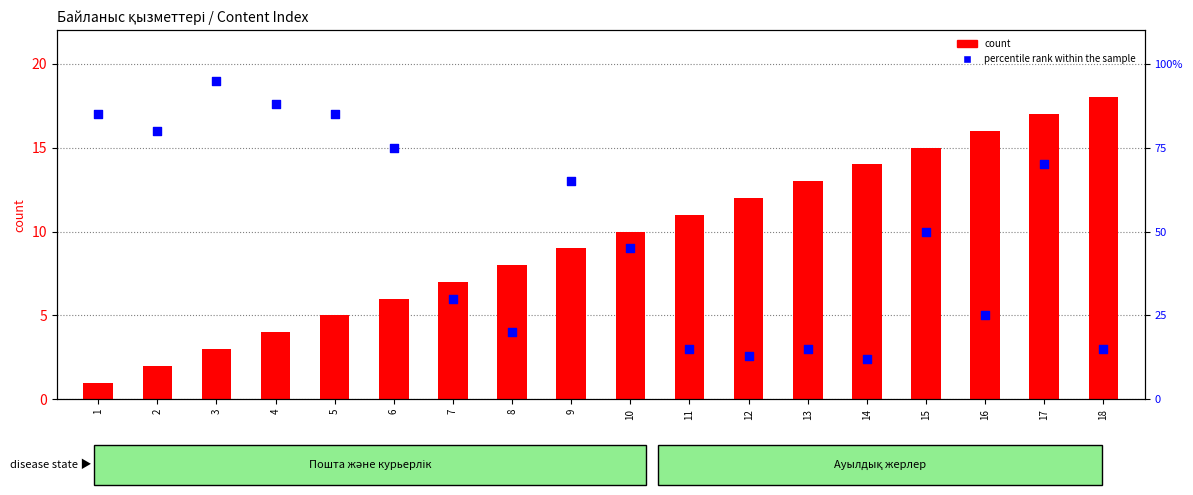

What is the total value across all series at 1?

86